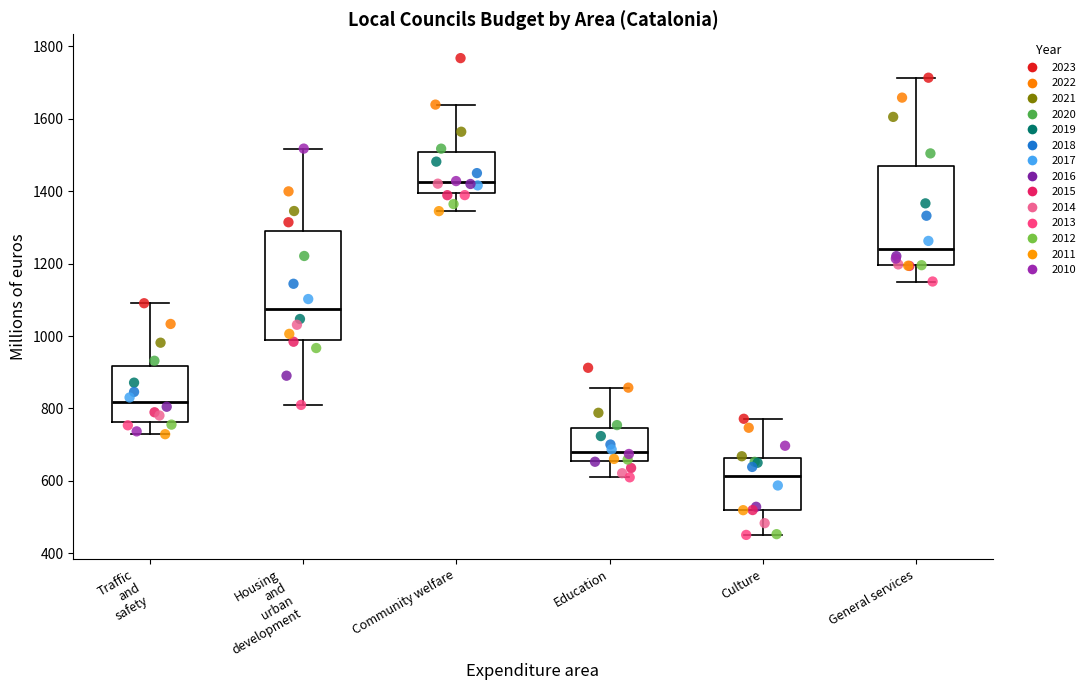

Reading left to right, read every box against the y-axis: the position of its median line, the range the box covers, and the ends of its whiskers. The values are not printed on the chart, so give them approximately, as read against the axis.

Traffic and safety: median 820, box 760 to 920, whiskers 720 to 1100
Housing and urban development: median 1080, box 980 to 1300, whiskers 800 to 1520
Community welfare: median 1420, box 1400 to 1500, whiskers 1340 to 1640
Education: median 680, box 660 to 740, whiskers 600 to 860
Culture: median 620, box 520 to 660, whiskers 460 to 780
General services: median 1240, box 1200 to 1460, whiskers 1160 to 1720